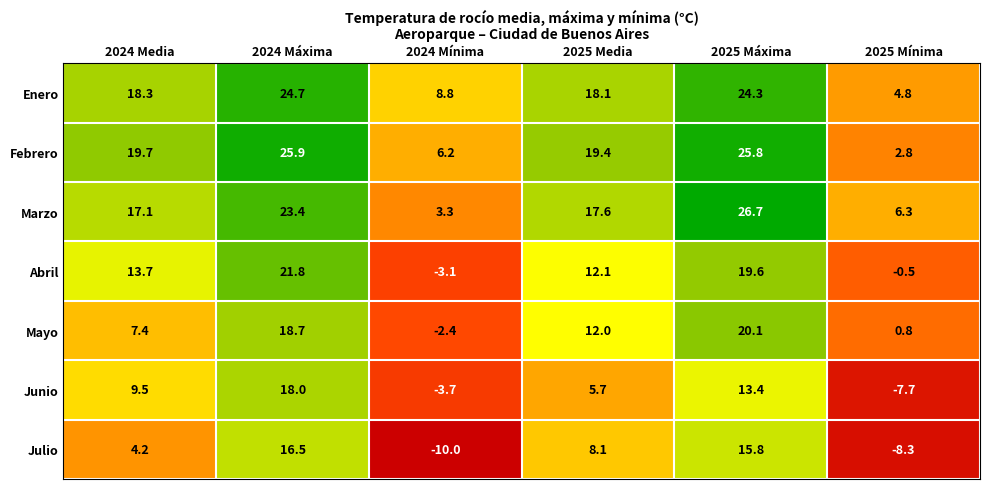

True or false: Mayo has a value of 0.8 at 2025 Mínima.

True